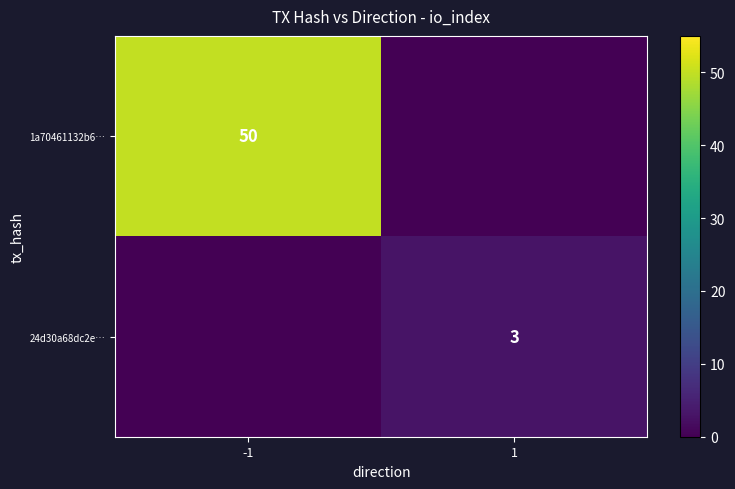

True or false: 1a70461132b6… has a value of 14 at -1.

False